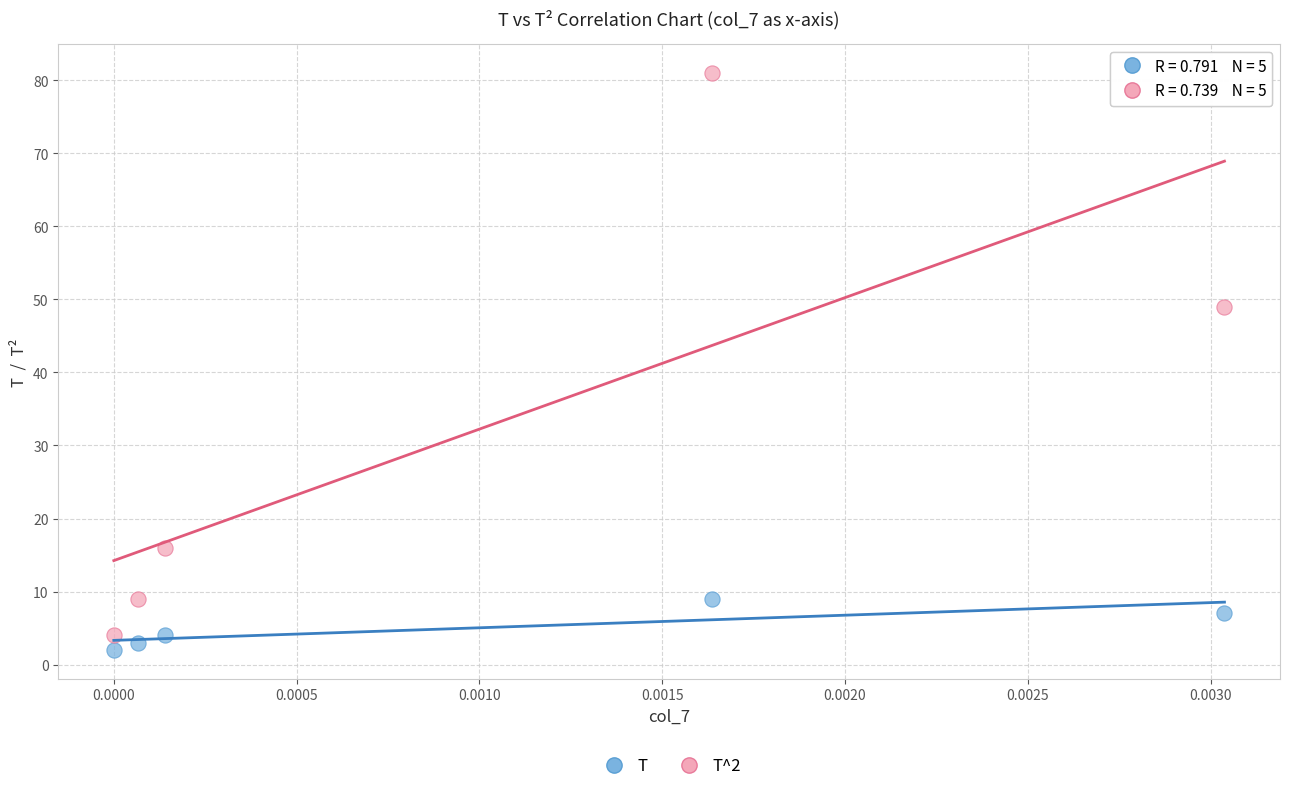

Across all data points, what is the average Y value?

18